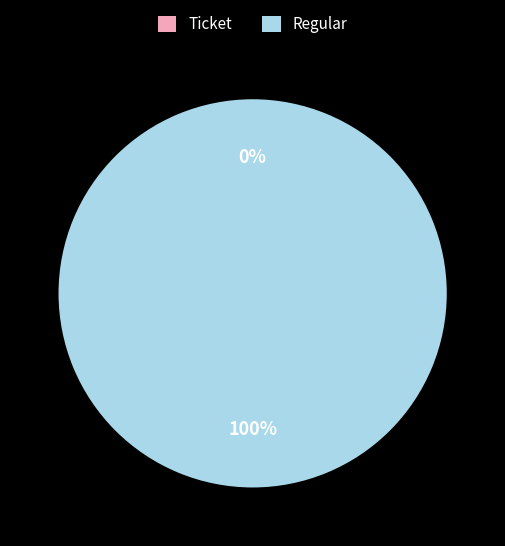

How many segments does this pie chart have?

2